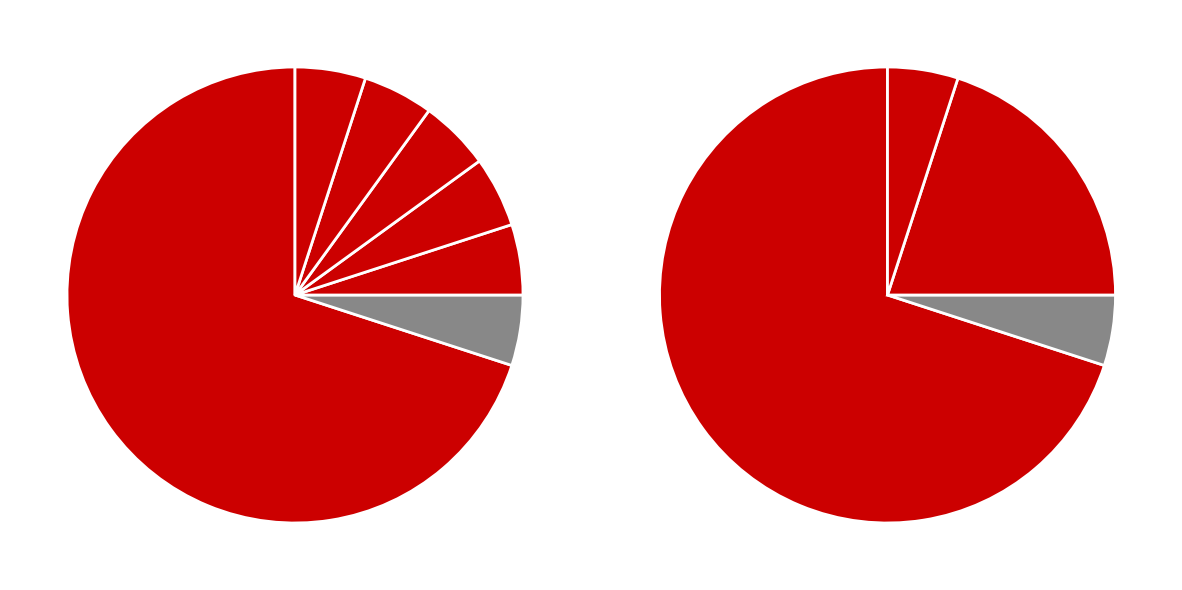

Does any single category account for the majority?

Yes